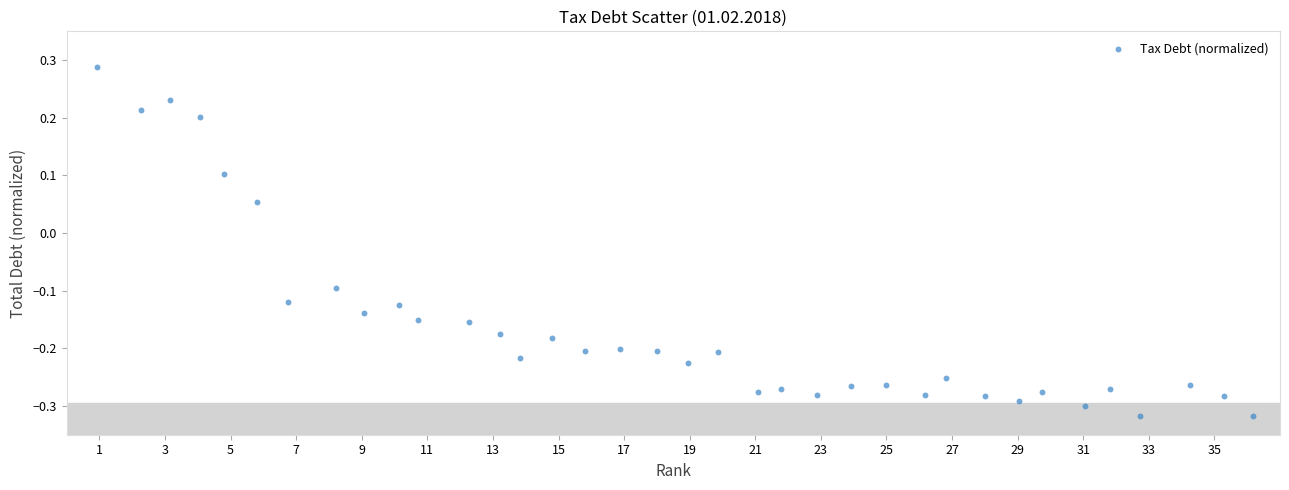

What is the range of X values (max minus min)?

35.3